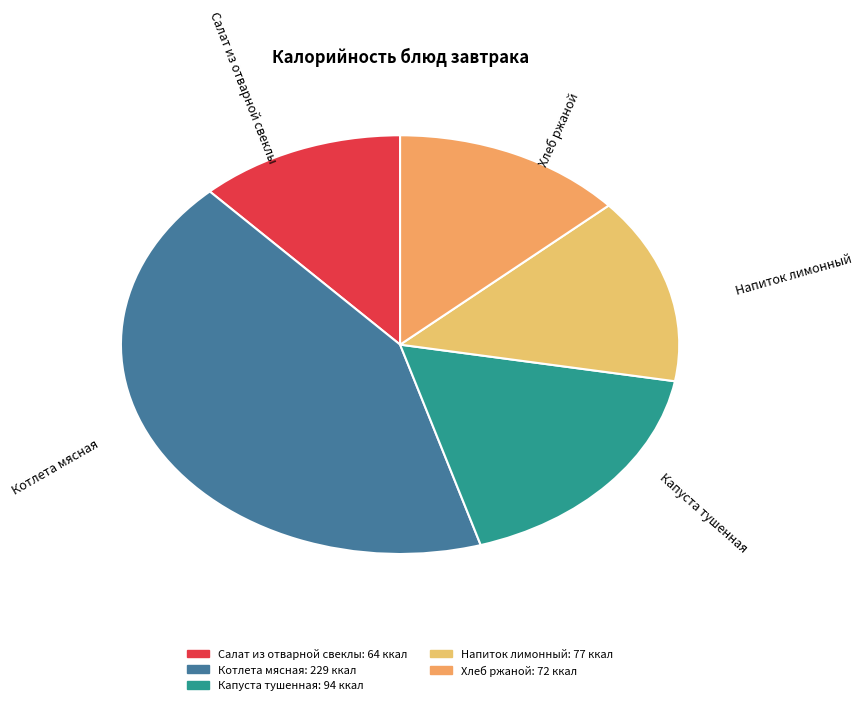

How many slices are in this pie chart?

5